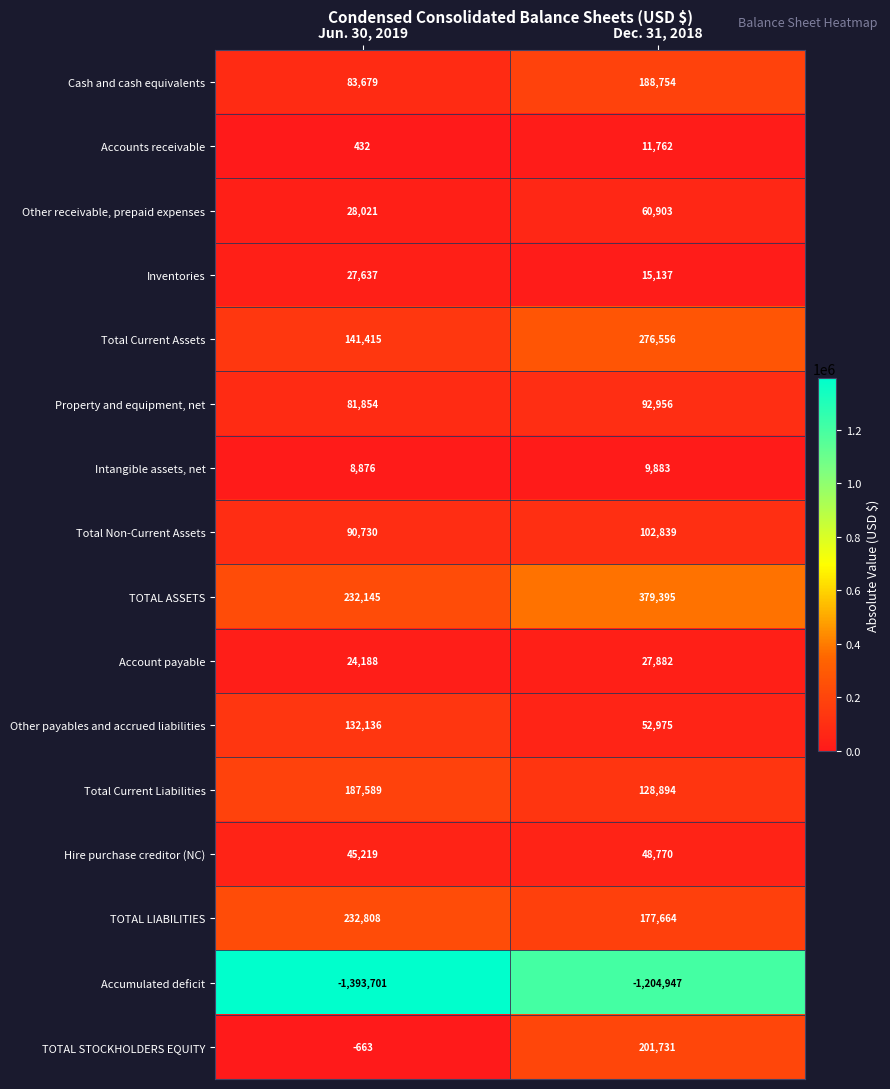

At which category does the chart reach its peak across all series?

Dec. 31, 2018